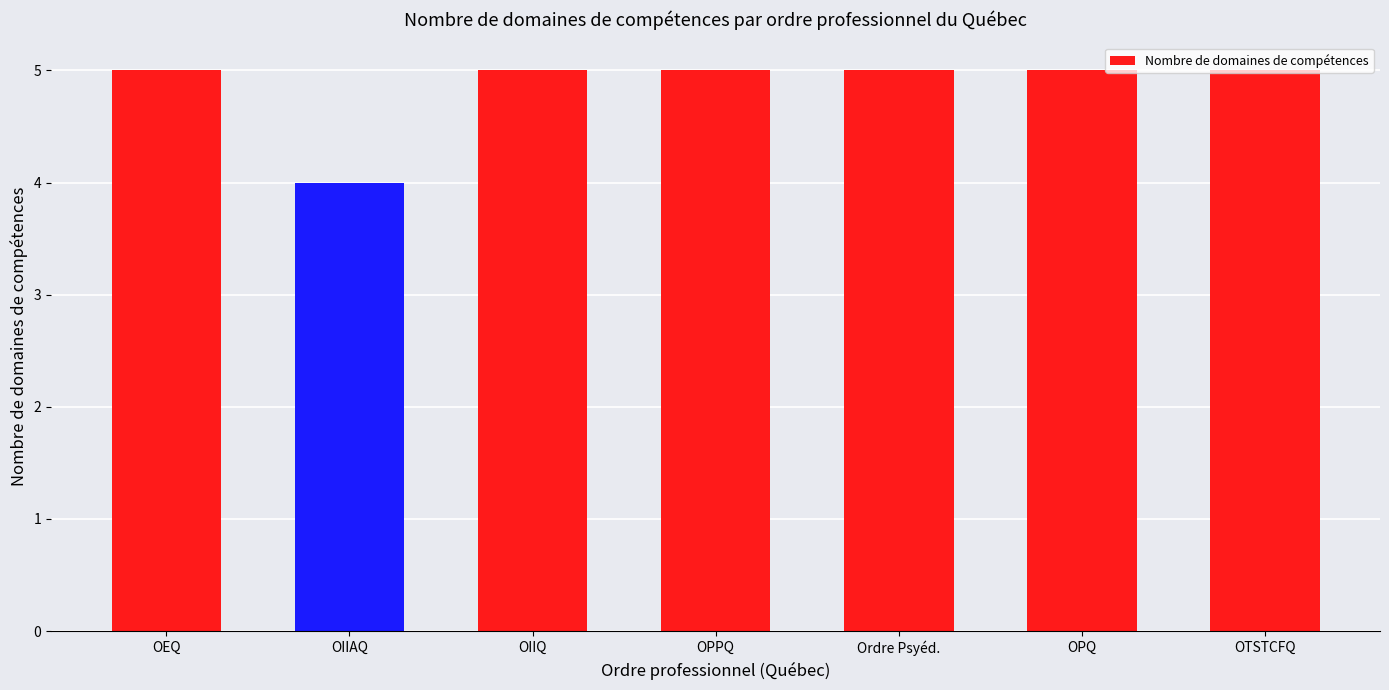

What is the greatest value displayed?

5